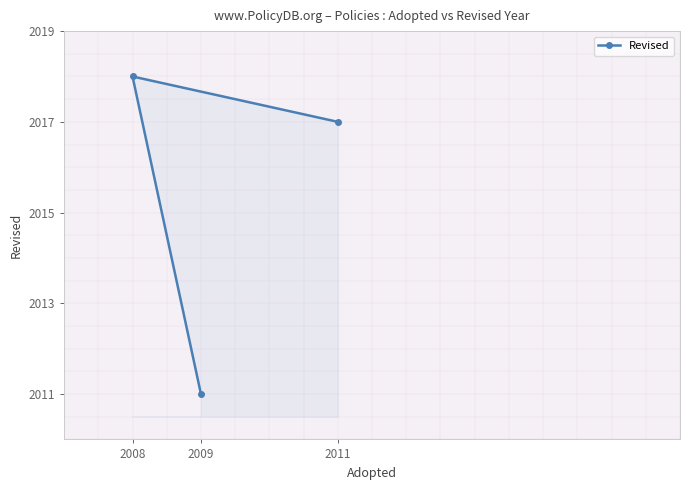

Which has a higher value, 2009 or 2008?

2008